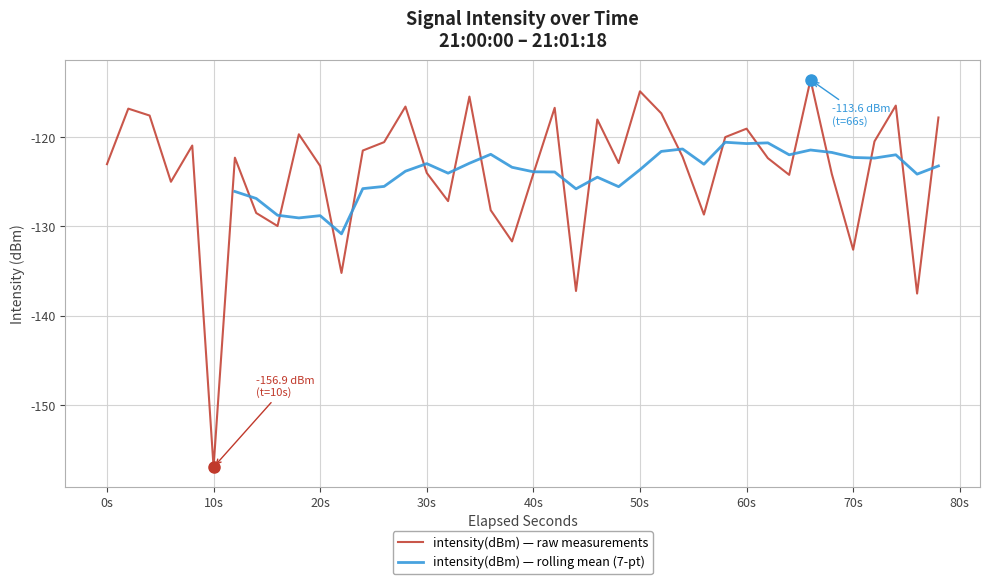

True or false: intensity(dBm) — raw measurements has a value of -156.9 at 10s.

True